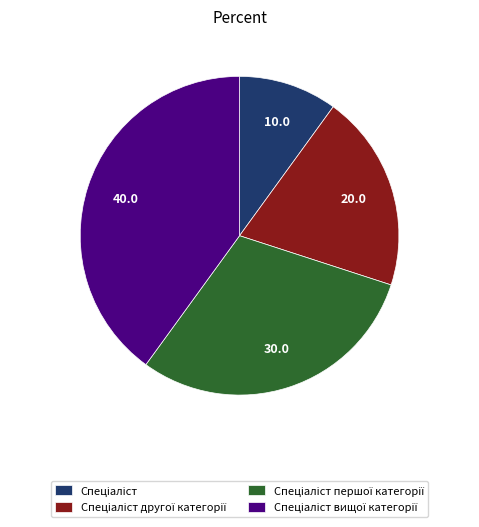

Is there a majority slice in this chart?

No